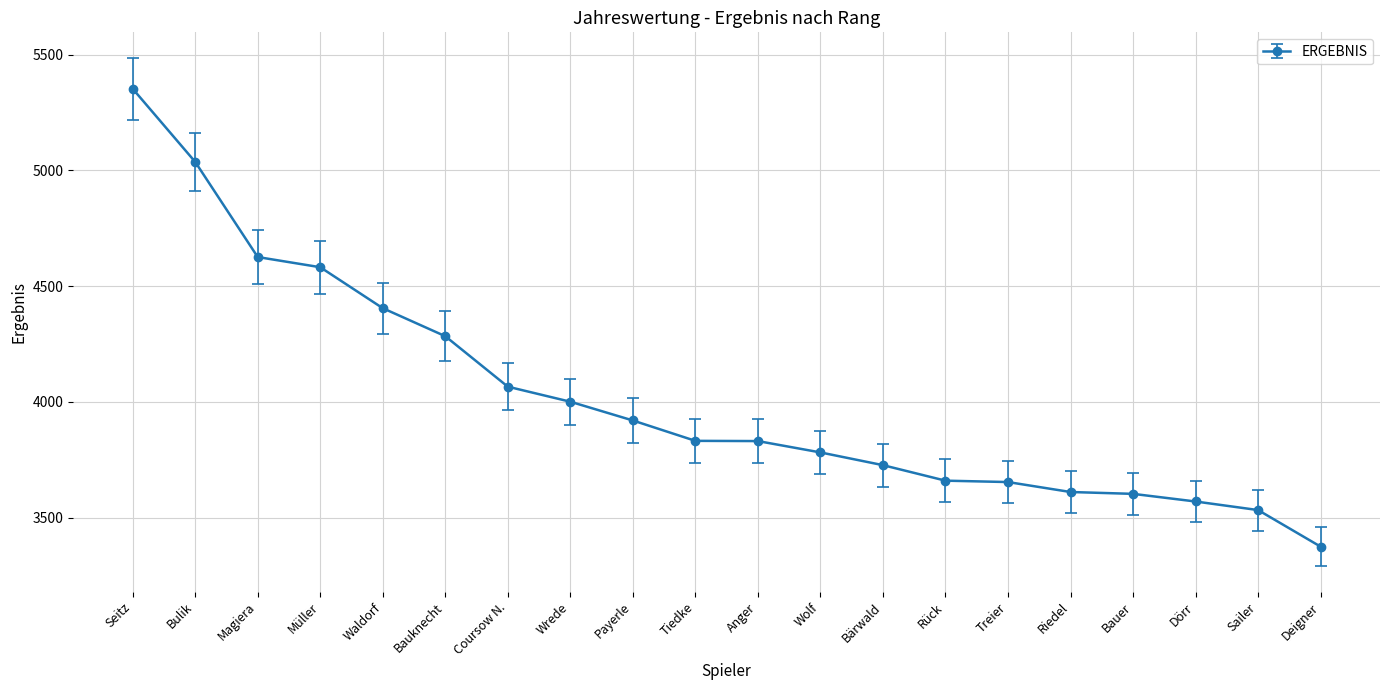

What is the difference between the second highest and second lowest values?

1504